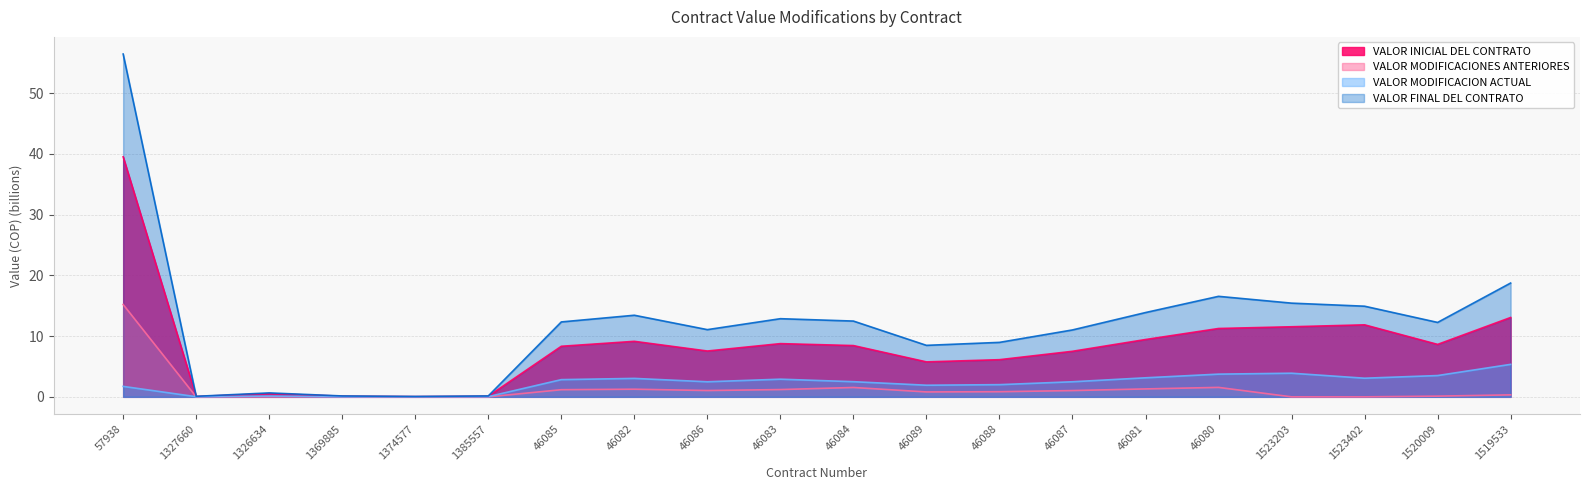

True or false: VALOR INICIAL DEL CONTRATO and VALOR FINAL DEL CONTRATO intersect in this chart.

False